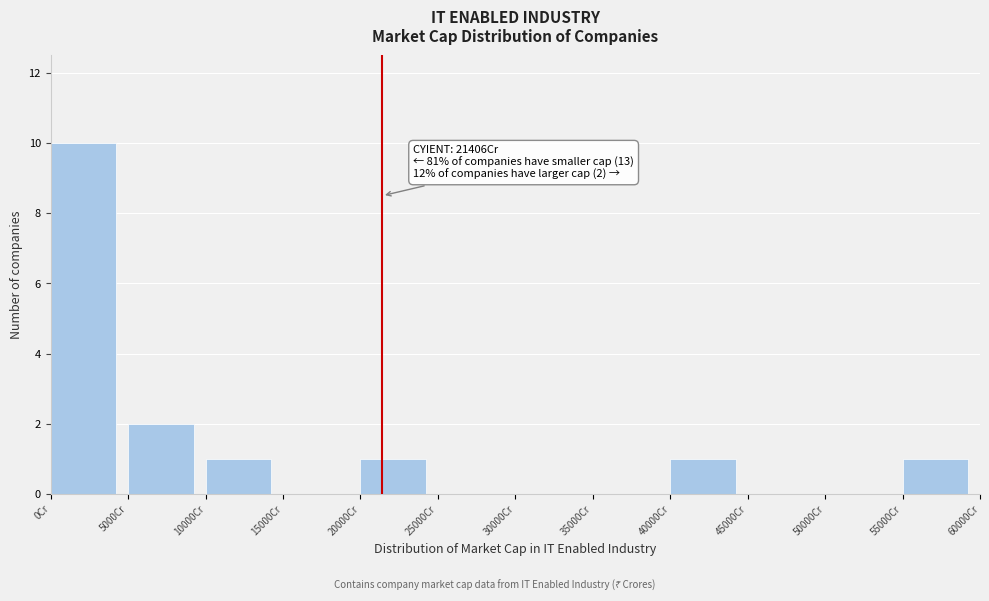

Which range on the x-axis has the tallest bar?

0 to 5000